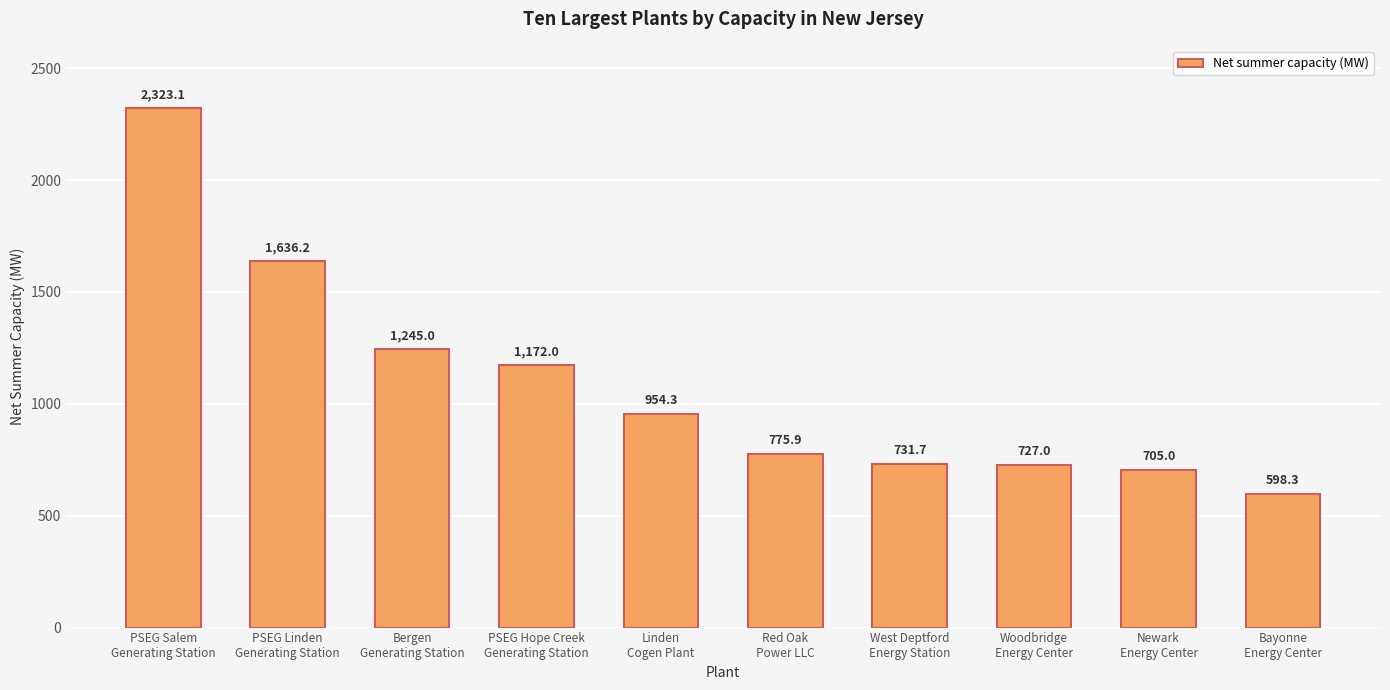

List the labels in order of value, largest first.

PSEG Salem
Generating Station, PSEG Linden
Generating Station, Bergen
Generating Station, PSEG Hope Creek
Generating Station, Linden
Cogen Plant, Red Oak
Power LLC, West Deptford
Energy Station, Woodbridge
Energy Center, Newark
Energy Center, Bayonne
Energy Center